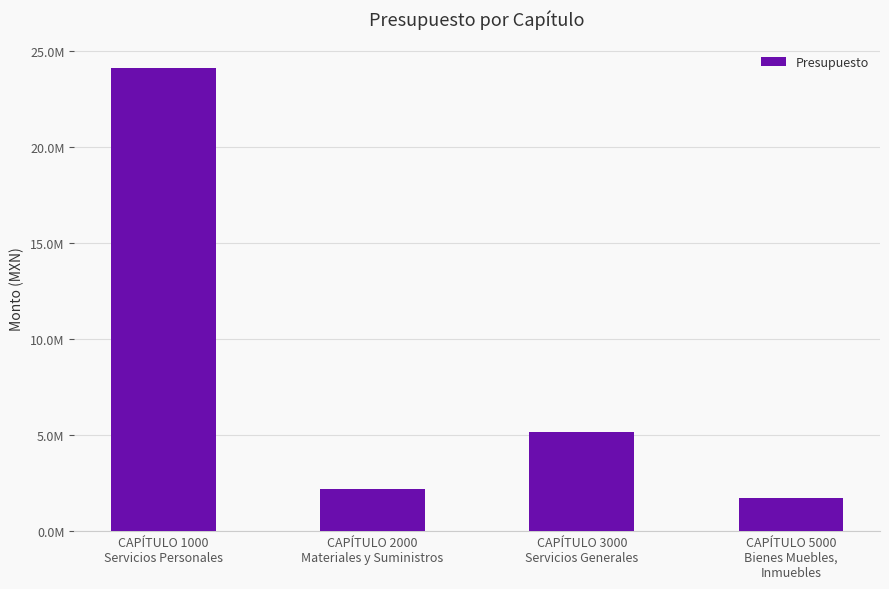

How many values are below 5143968?

2